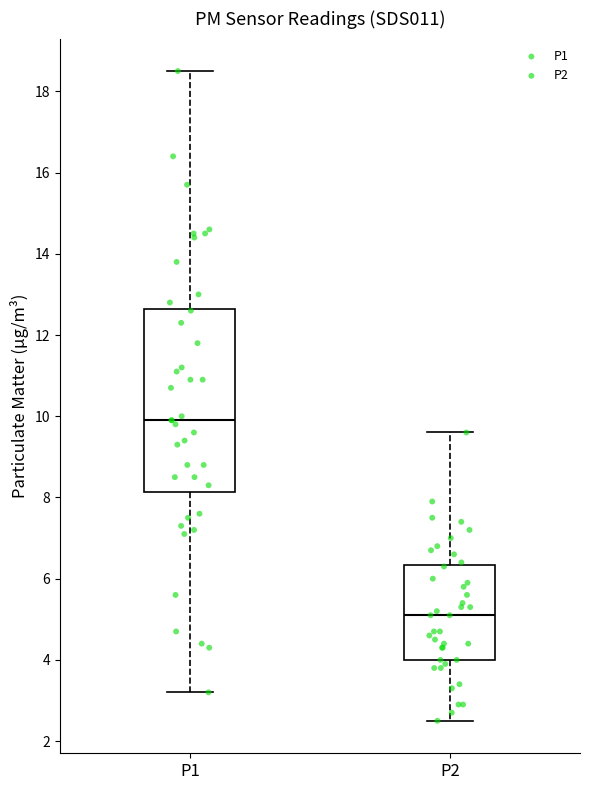

Where does the median line of the box for P2 sit on the y-axis? The values are not printed on the chart, so give them approximately, as read against the axis.

5.2